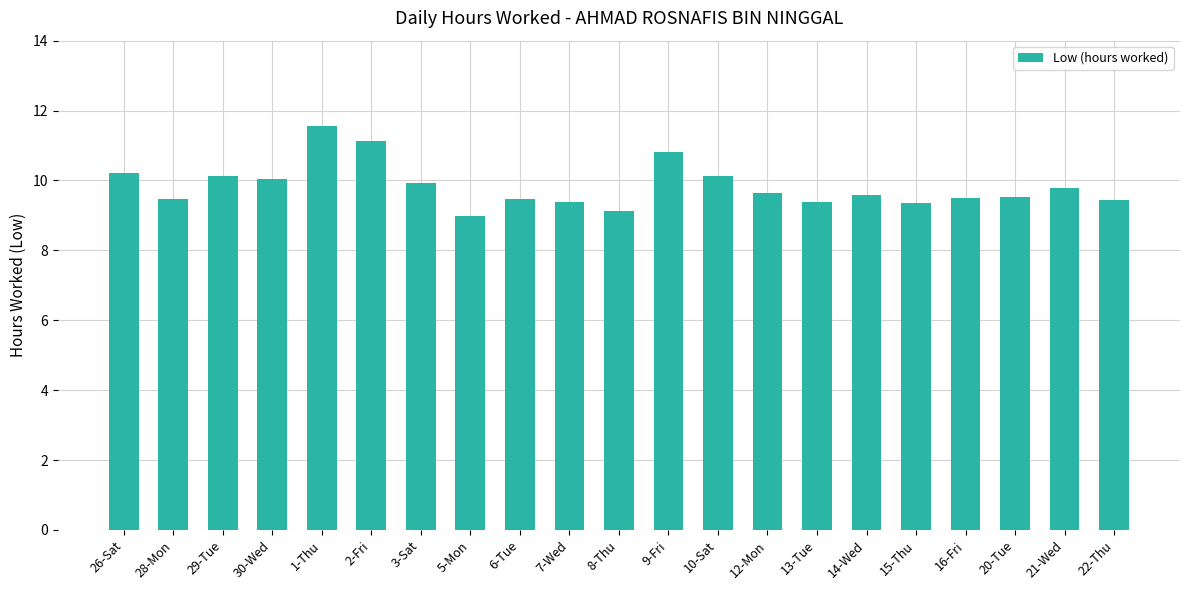

What value does the data have at 3-Sat?

9.9